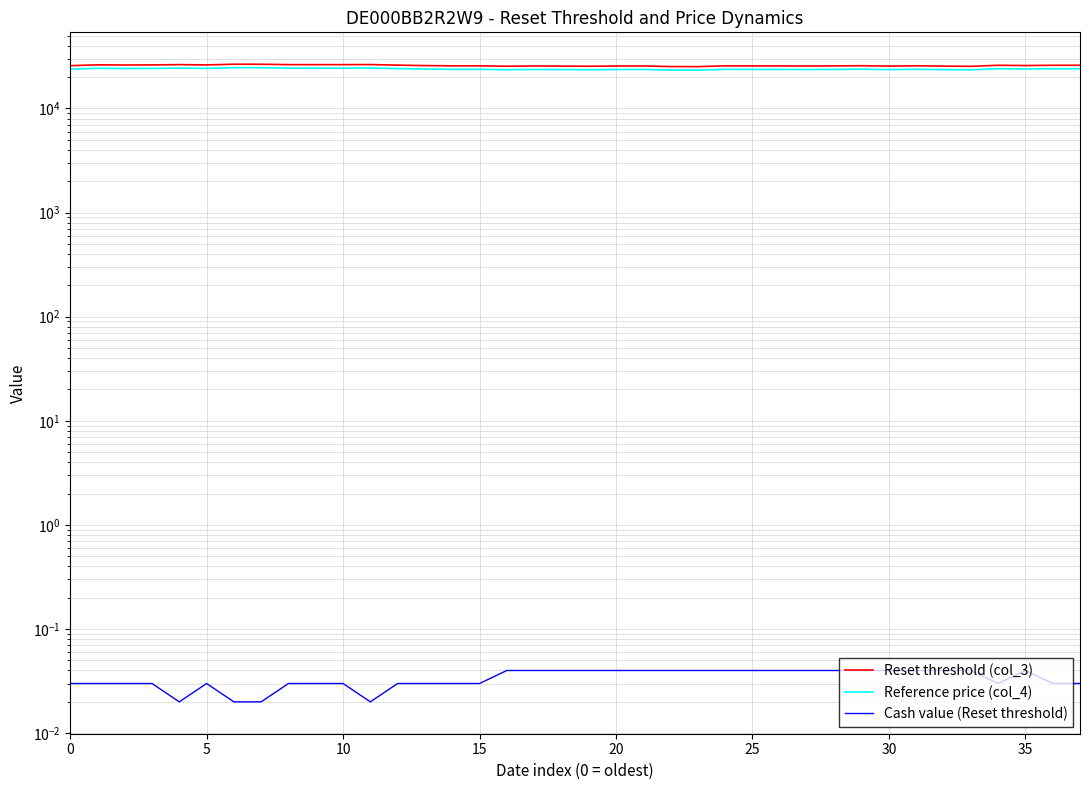

The value of Cash value (Reset threshold) at 30 is 0.0. True or false?

True